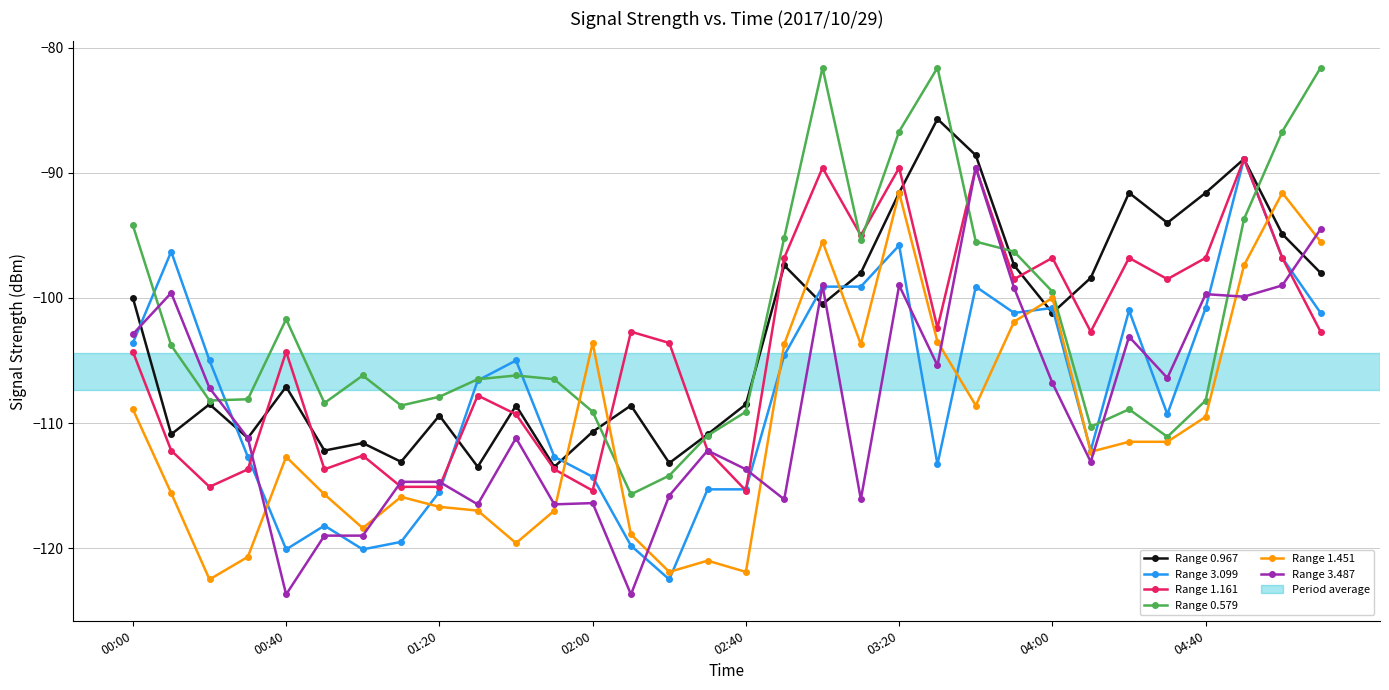

True or false: Range 1.451 has more than 2 points higher than both neighbors.

True